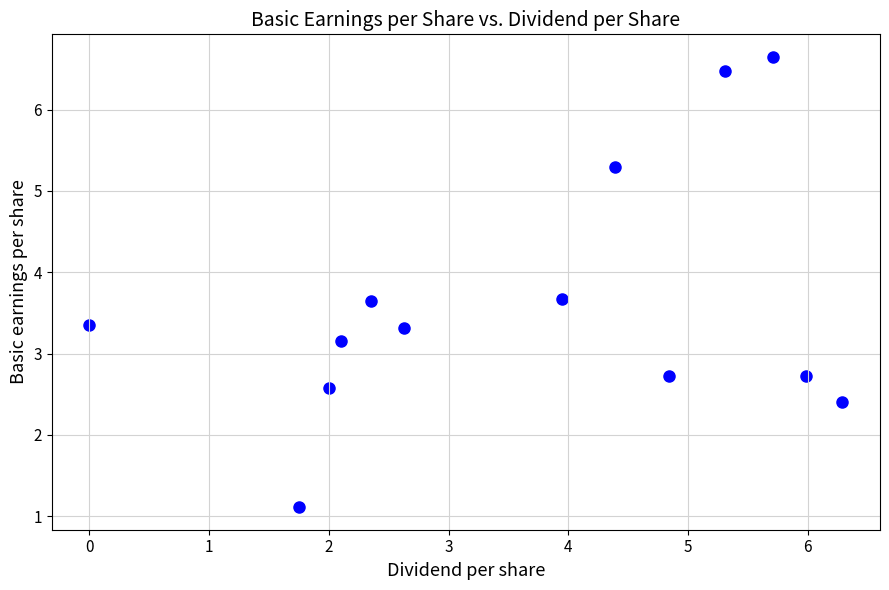

What is the range of Y values (max minus min)?

5.5